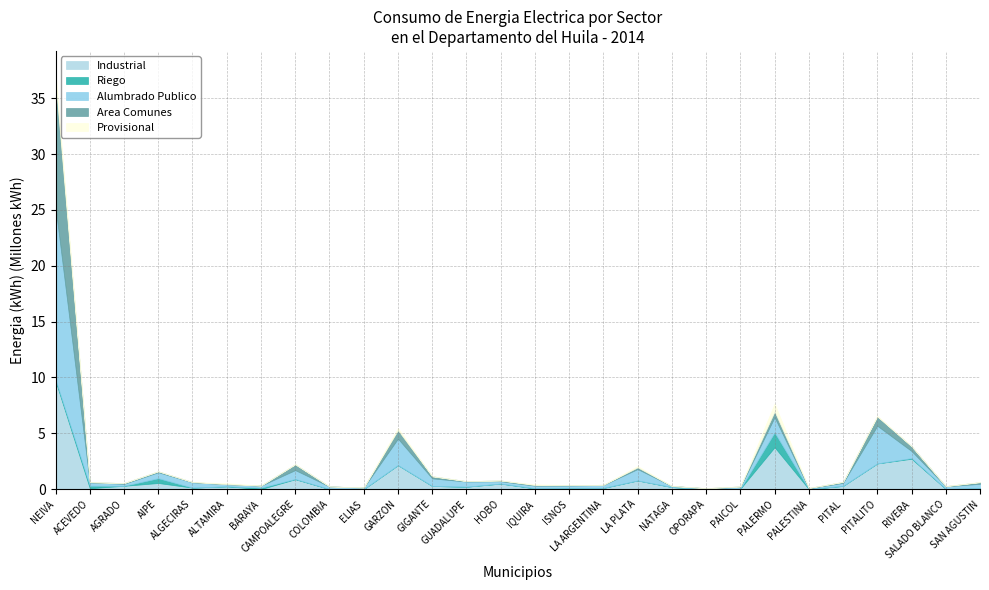

Where is Provisional nearest to the value 404558?

GARZON